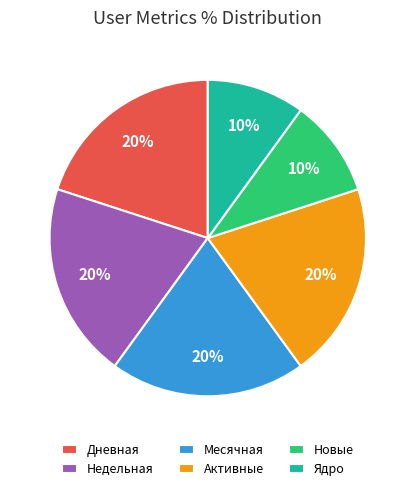

To the nearest percent, what is the average slice percentage?

17%